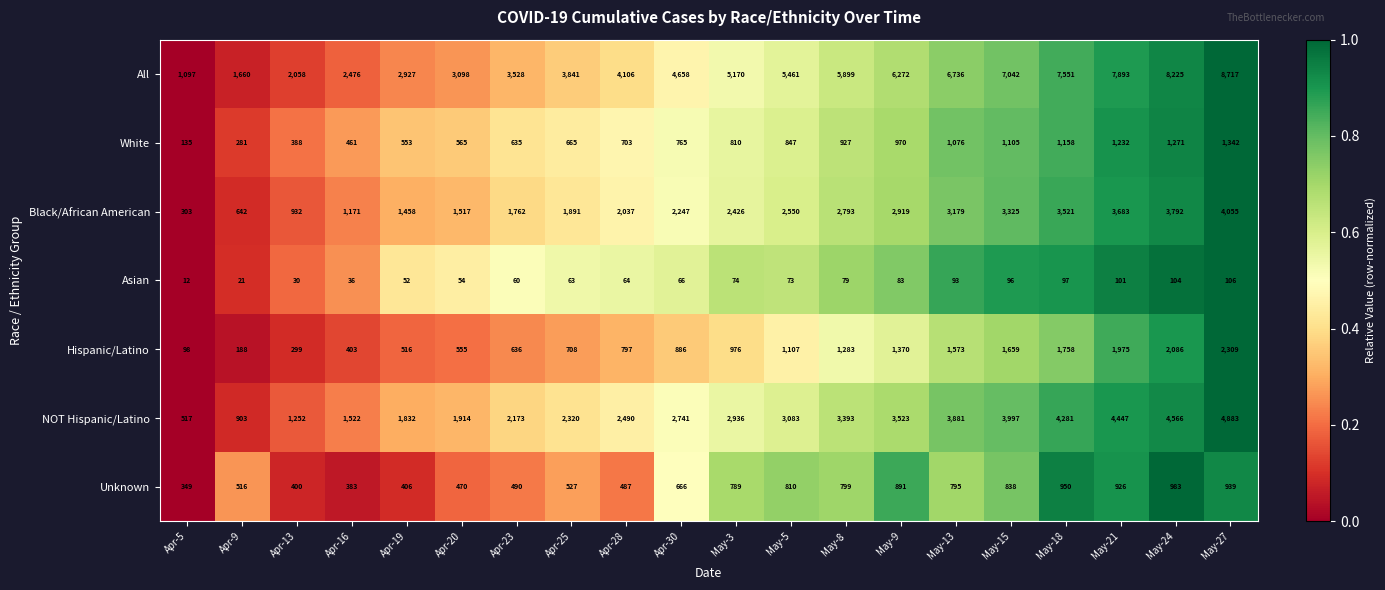

Where is Unknown nearest to the value 666?

Apr-30